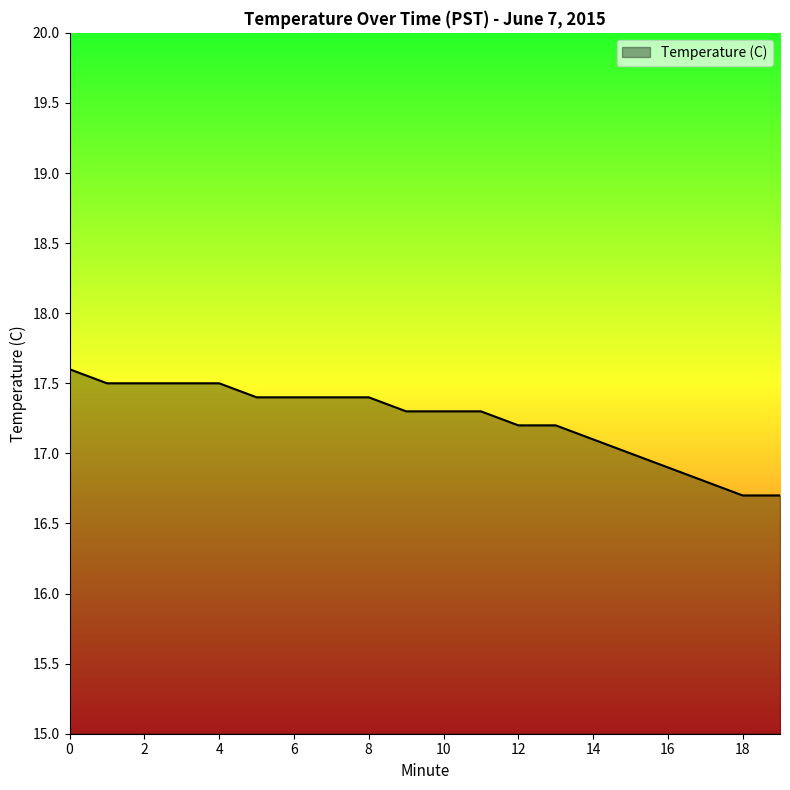

What is the difference between the maximum and minimum values?

0.9